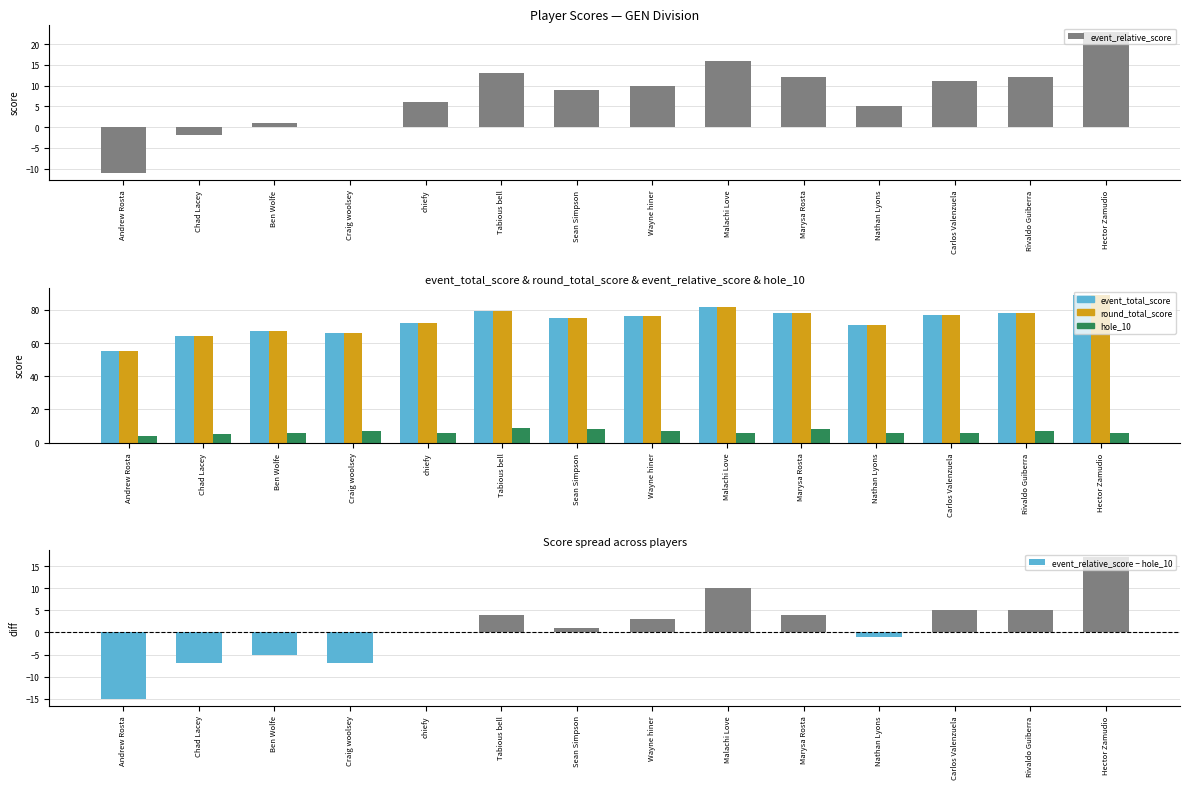

Rank the series at Tabious bell from highest to lowest value.

event_total_score, round_total_score, event_relative_score, hole_10, event_relative_score − hole_10